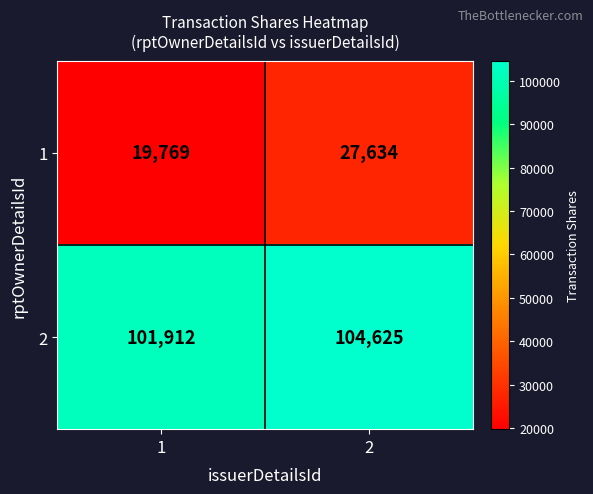

Which series changed the most between 1 and 2?

1